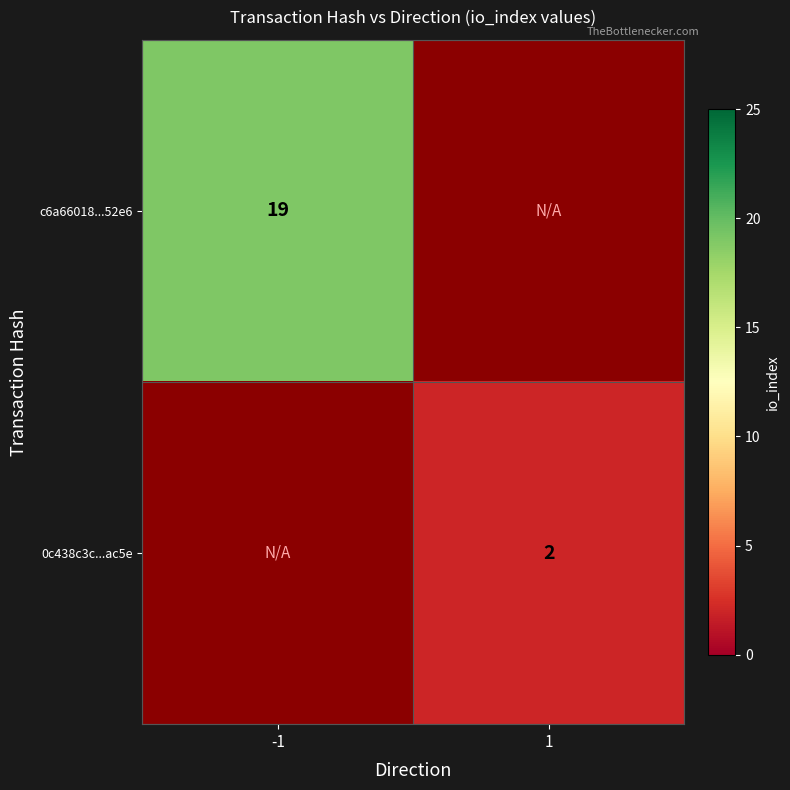

The value of c6a66018...52e6 at -1 is 19. True or false?

True